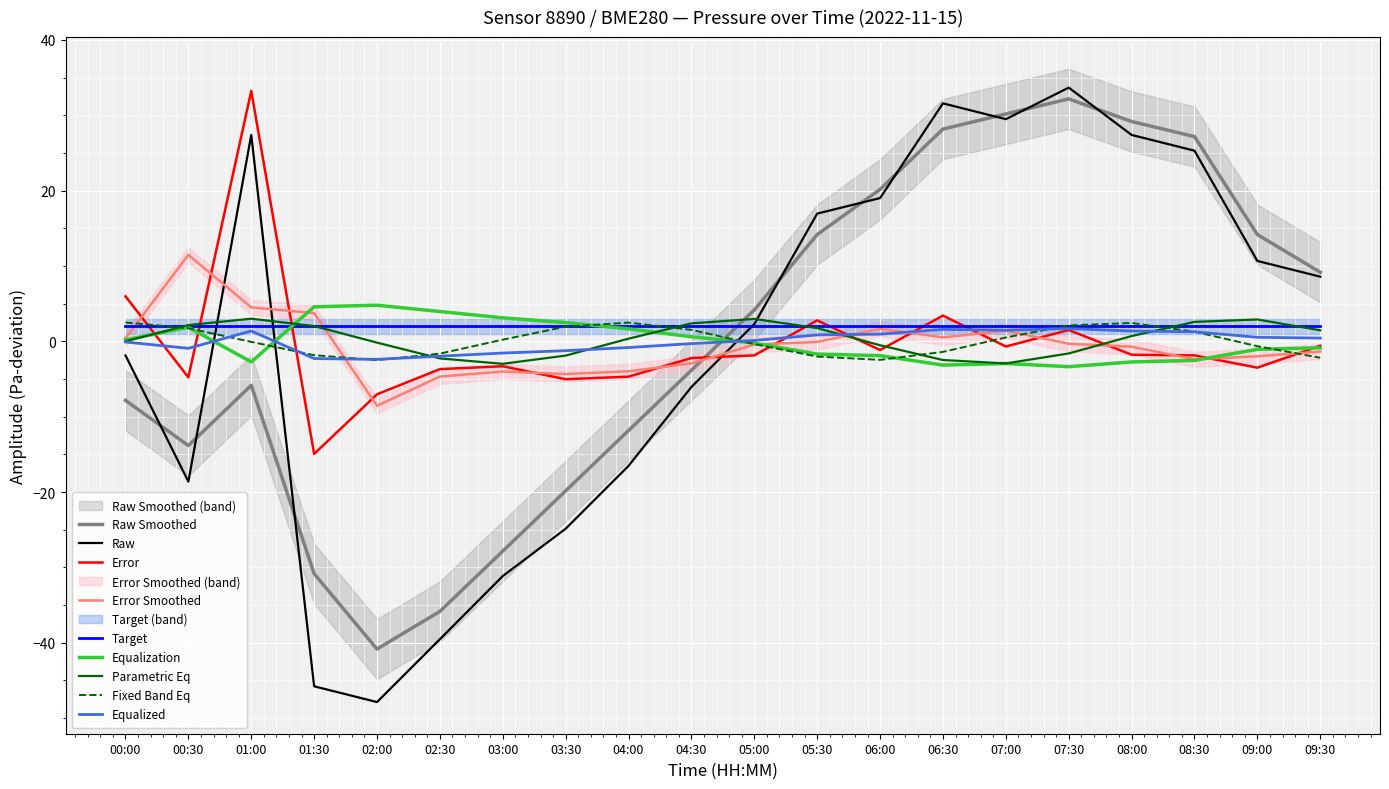

What is the lowest value of the pressure_smooth series?

-40.8